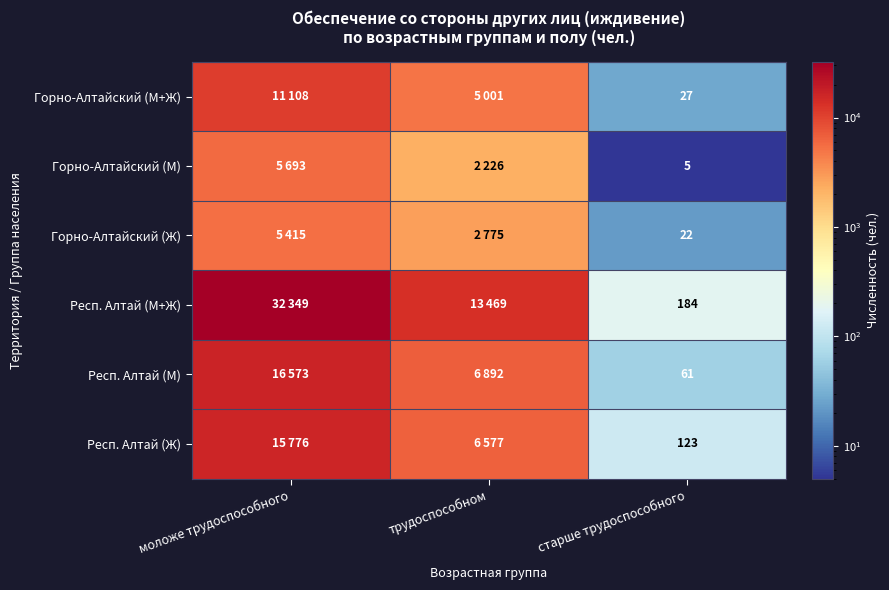

Is the value of Респ. Алтай (М+Ж) at старше трудоспособного greater than the value of Горно-Алтайский (М) at старше трудоспособного?

Yes